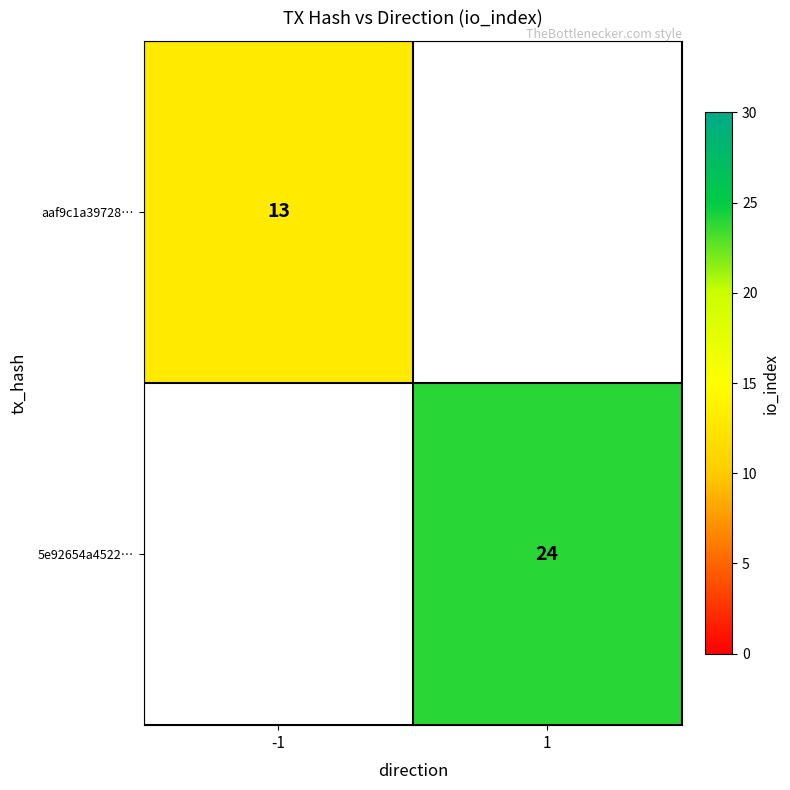

Is it true that aaf9c1a39728… equals 17.0 at -1?

False